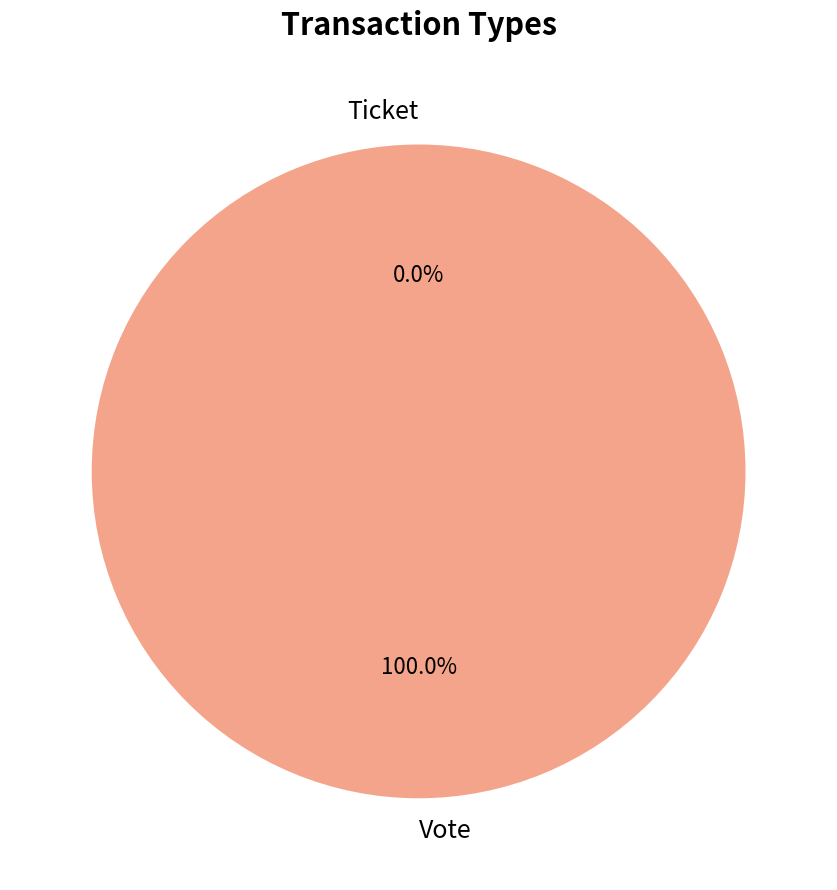

Between Ticket and Vote, which is larger?

Vote